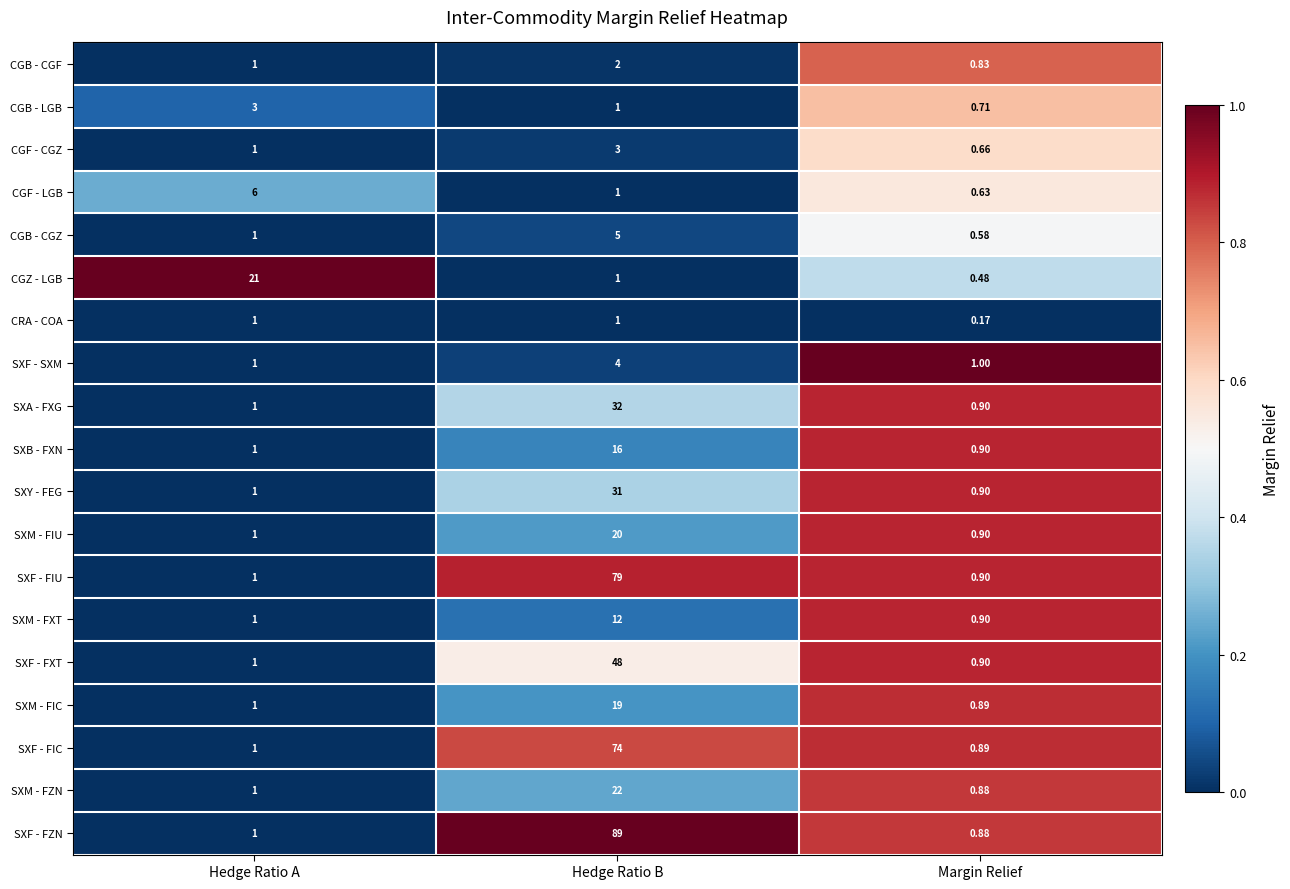

Which series has the largest range (max minus min)?

SXF - FZN